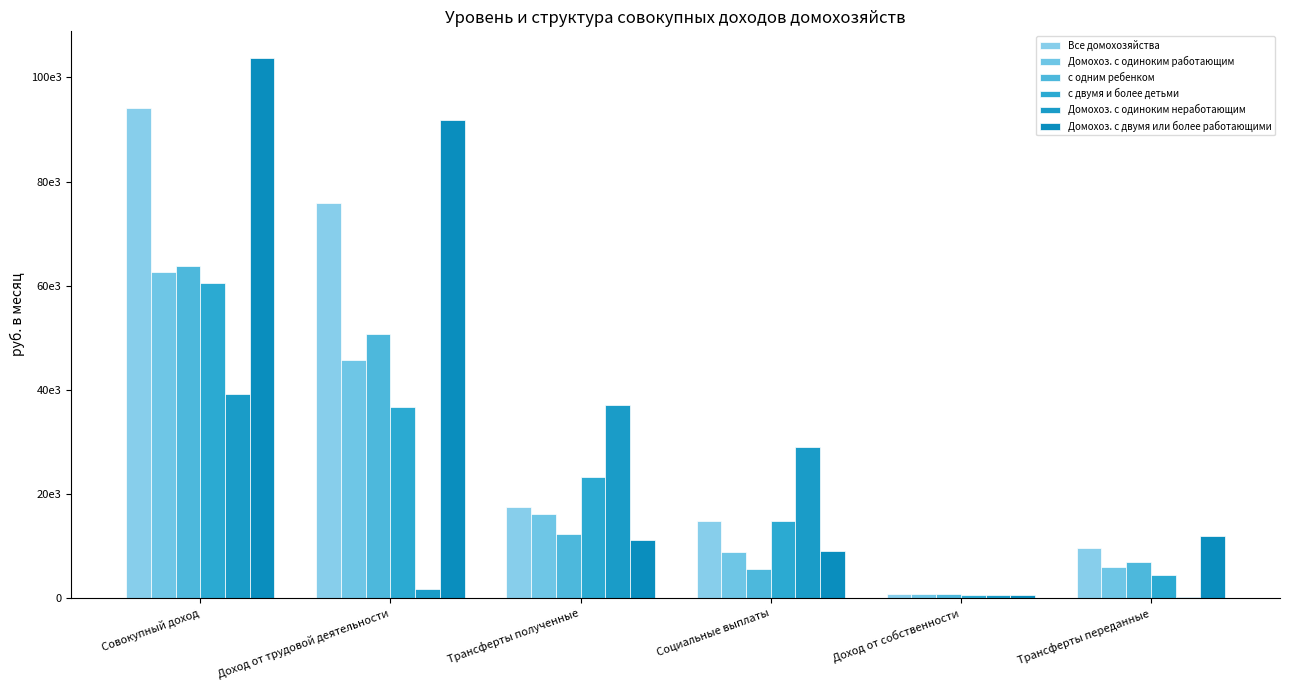

At Доход от трудовой деятельности, list the series in order from largest to smallest.

Домохоз. с двумя или более работающими, Все домохозяйства, с одним ребенком, Домохоз. с одиноким работающим, с двумя и более детьми, Домохоз. с одиноким неработающим